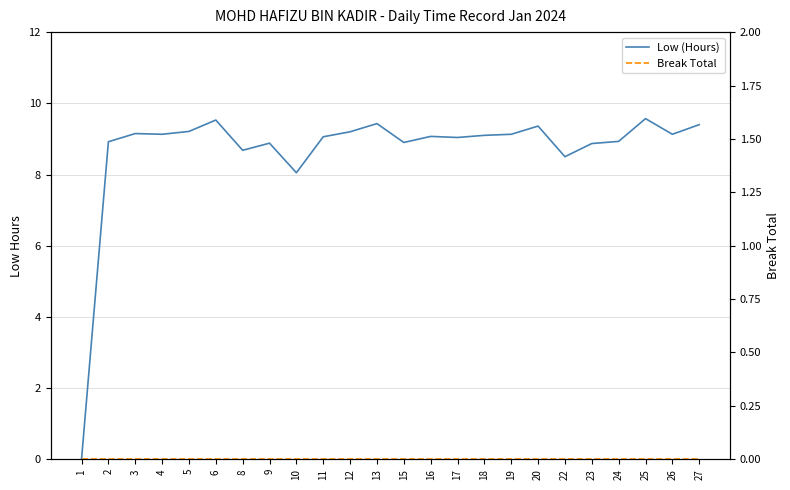

What value does the Low (Hours) series have at 19?

9.1